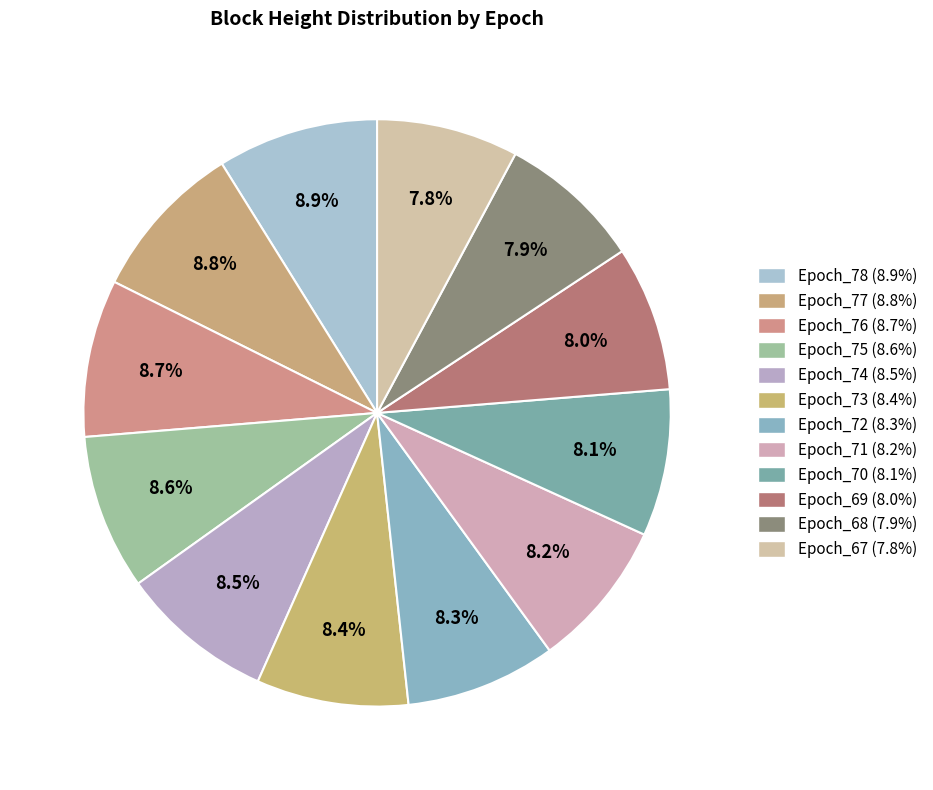

The Epoch_74 slice represents 8% of the pie. True or false?

True